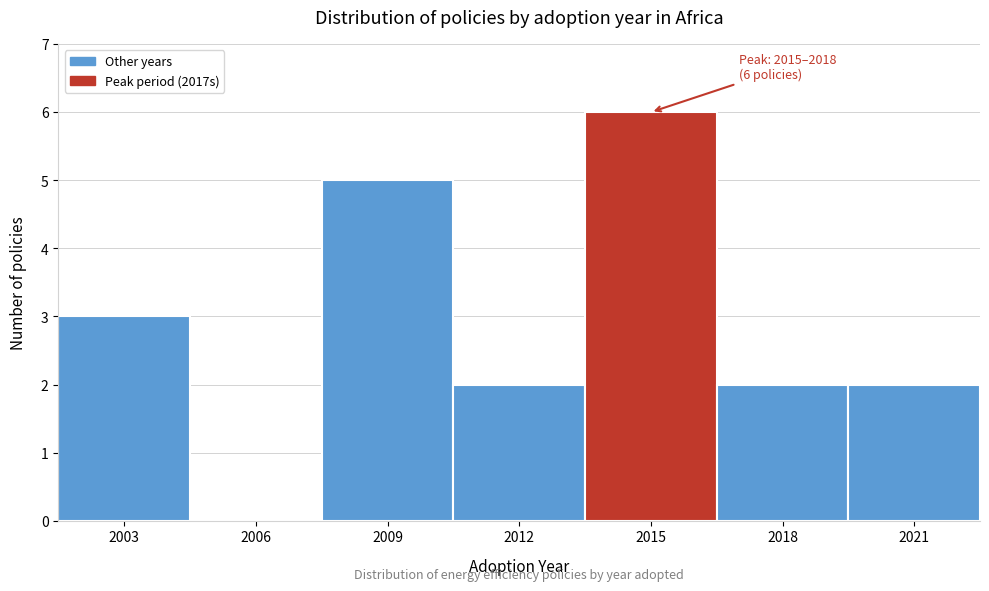

Reading left to right, extract all data points from this chart.

2003=3	2006=0	2009=5	2012=2	2015=6	2018=2	2021=2